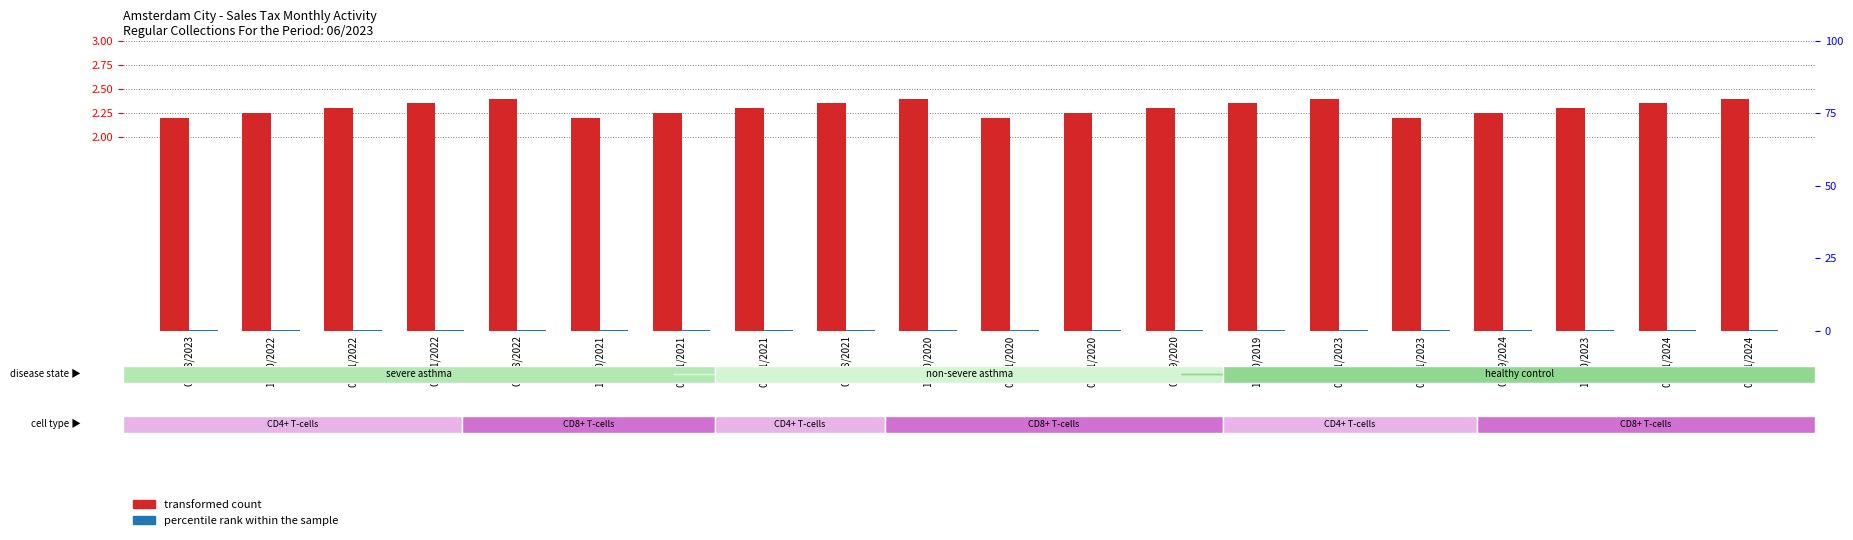

Which series changed the most between 02/28/2022 and 11/30/2019?

Payments (Excluding 1-22 EFT)